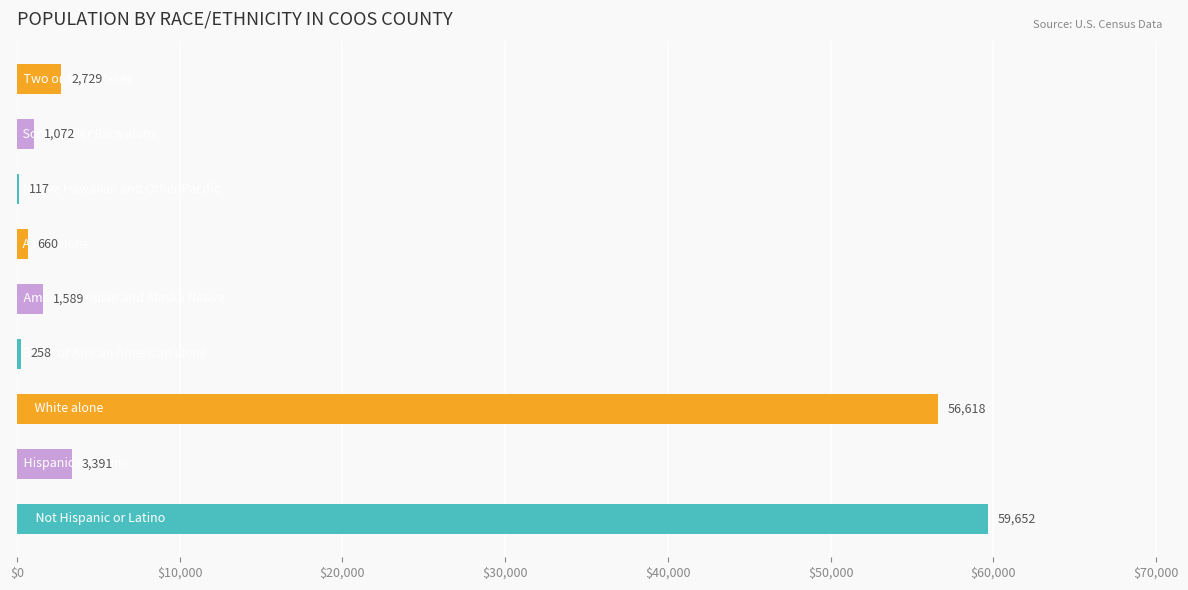

What is the maximum value shown in the chart?

59652